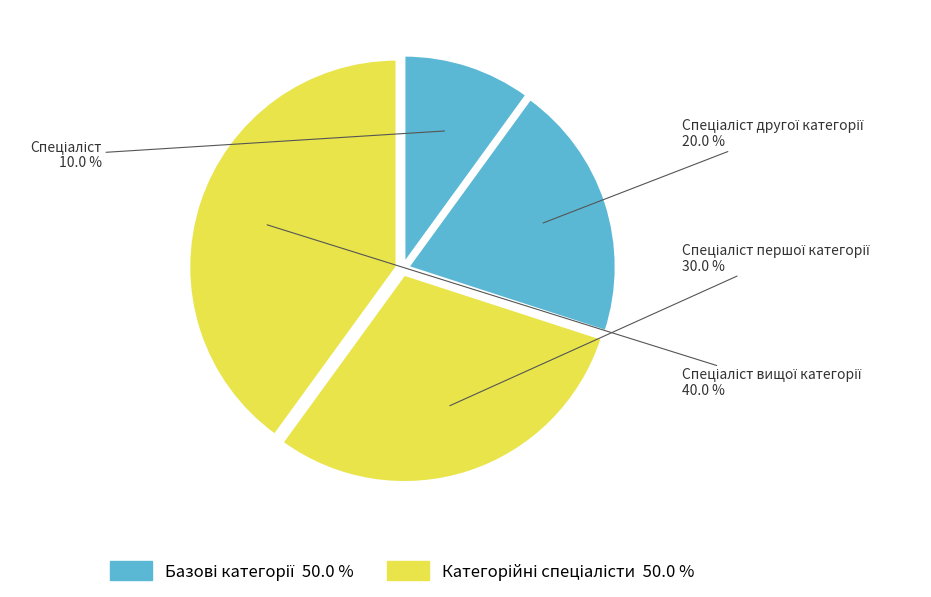

Is there any slice that represents more than half of the pie?

No